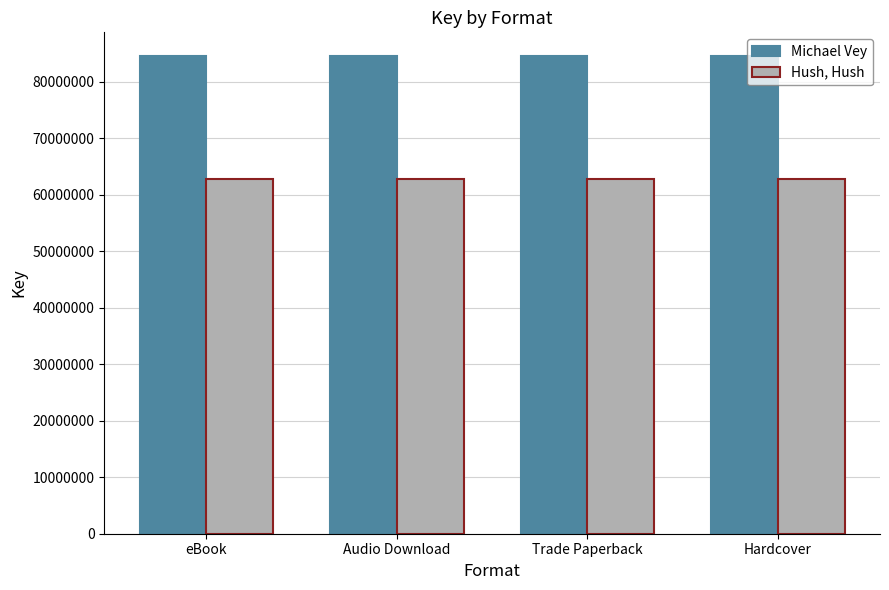

Is it true that Hush, Hush equals 62751203 at Hardcover?

True